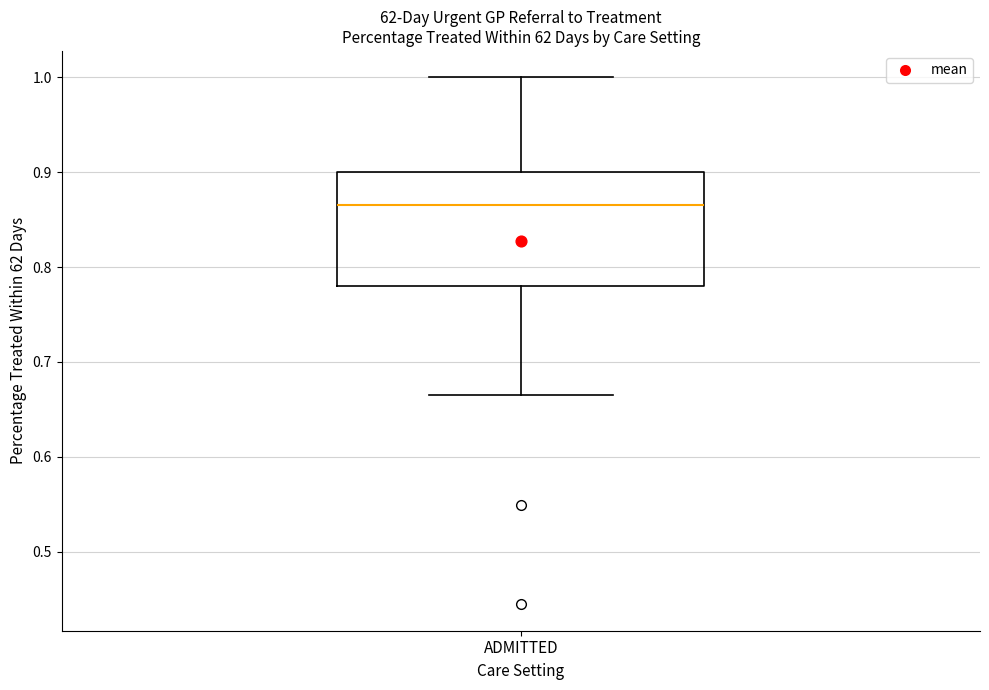

Transcribe this box plot: give where the median line is, the range the box spans, and where the two whiskers end, as read against the y-axis. The values are not printed on the chart, so give them approximately, as read against the axis.

median 0.87, box 0.78 to 0.90, whiskers 0.67 to 1.00